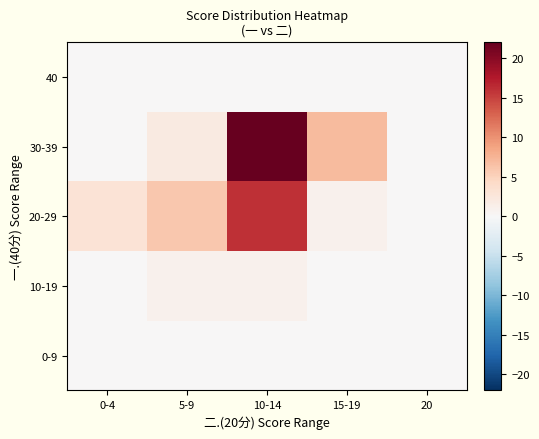

How many categories are shown in the chart?

5